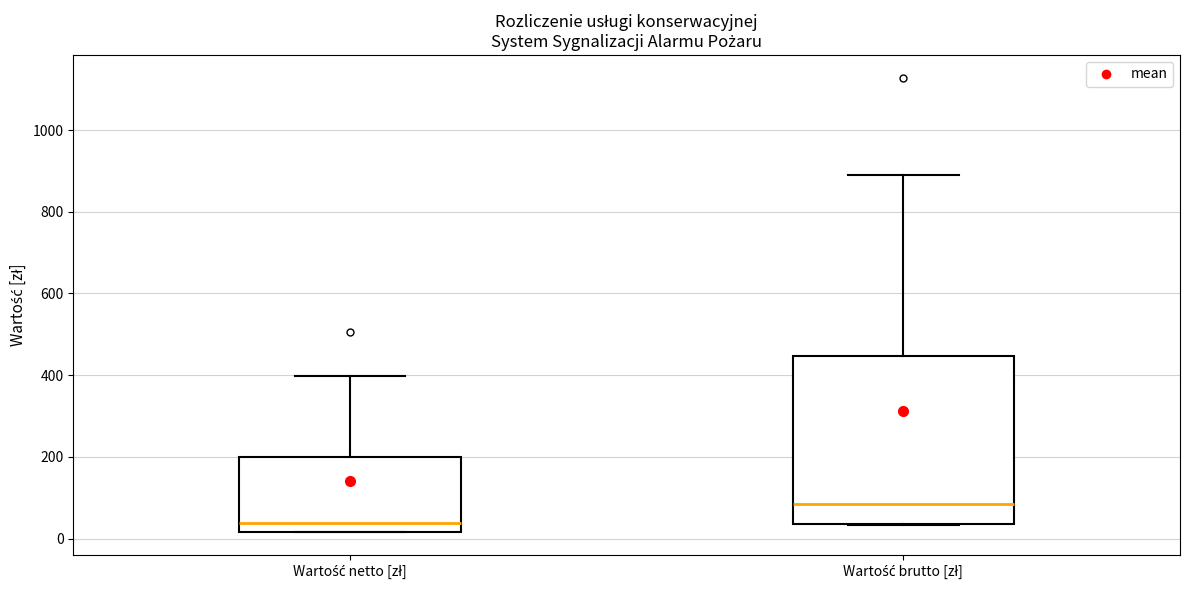

Reading left to right, transcribe this box plot: for each box, give where its median line is, the range the box spans, and where its two whiskers end, as read against the y-axis. The values are not printed on the chart, so give them approximately, as read against the axis.

Wartość netto [zł]: median 40, box 20 to 200, whiskers 20 to 400
Wartość brutto [zł]: median 80, box 40 to 440, whiskers 40 to 880